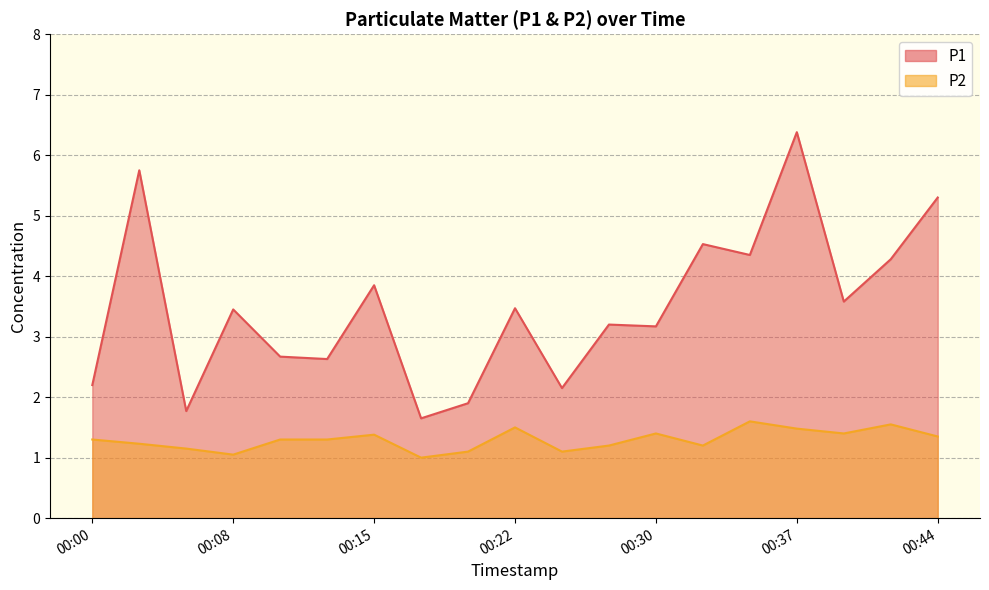

Which series has the largest range (max minus min)?

P1